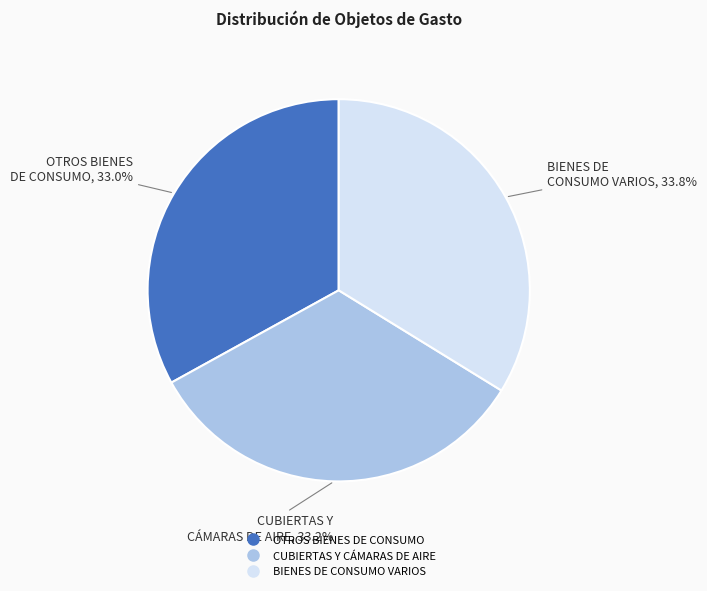

To the nearest percent, what percentage of the pie is BIENES DE CONSUMO VARIOS?

34%